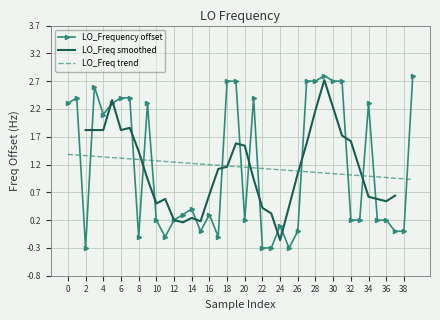

What is the minimum value for LO_Frequency offset?

-0.3